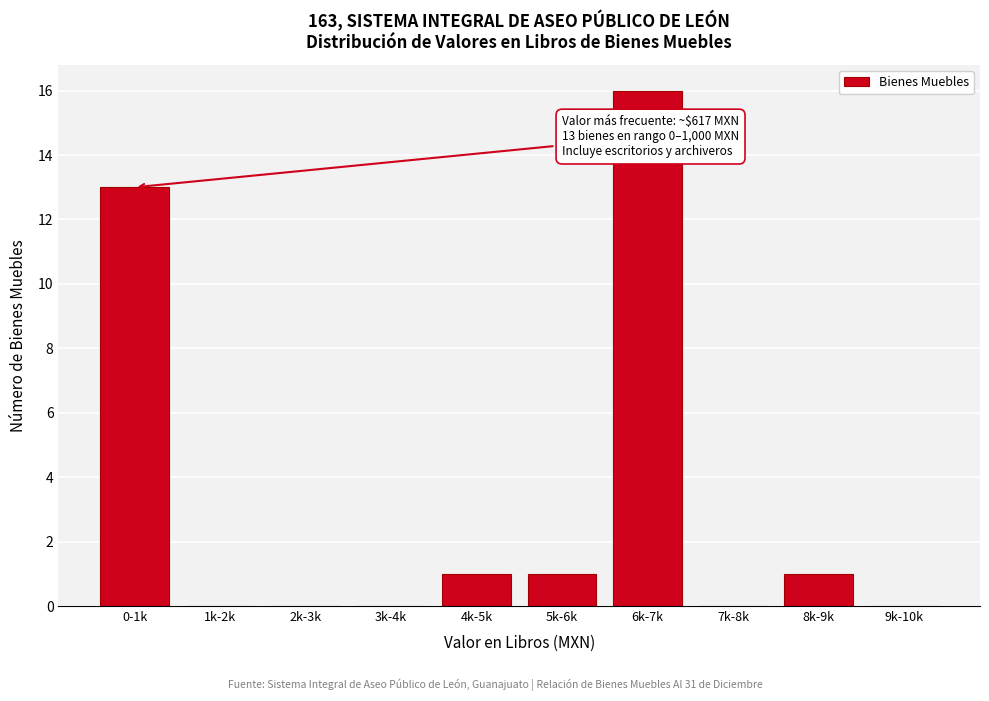

Reading left to right, extract all data points from this chart.

0-1k=13	1k-2k=0	2k-3k=0	3k-4k=0	4k-5k=1	5k-6k=1	6k-7k=16	7k-8k=0	8k-9k=1	9k-10k=0